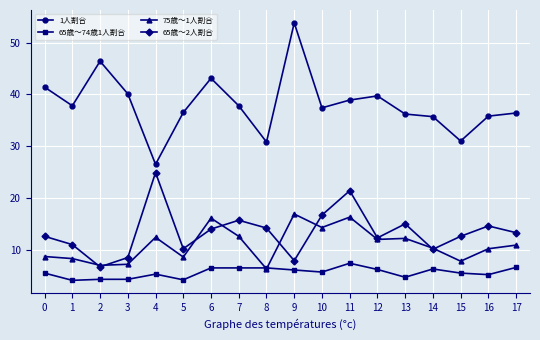

How many times do 65歳～74歳1人割合 and 75歳～1人割合 cross each other?

2